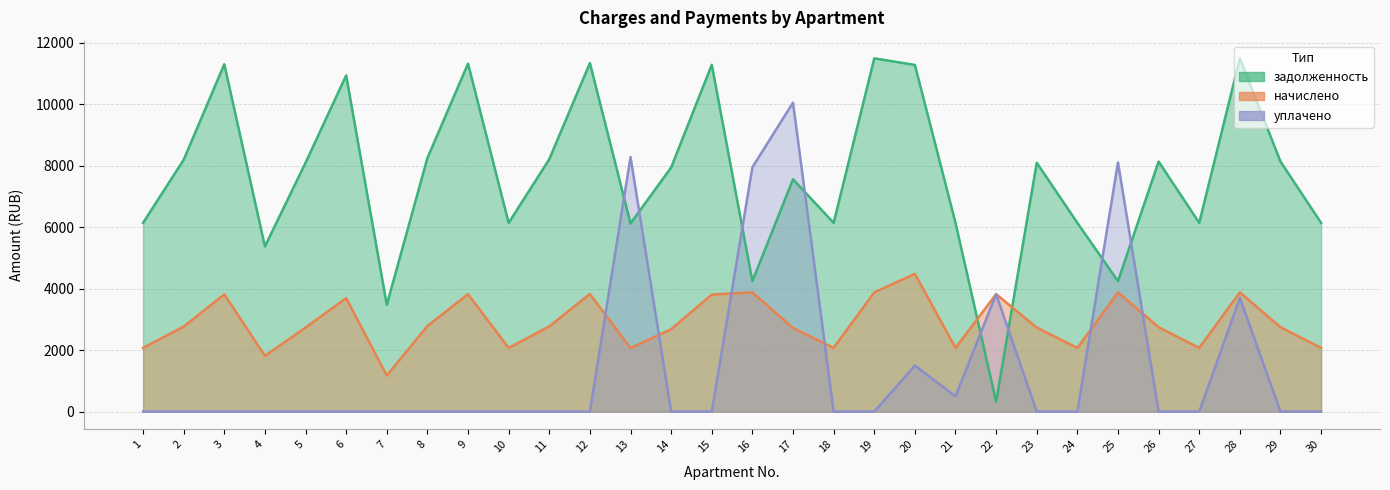

Is the value of уплачено at 25 greater than the value of начислено at 10?

Yes